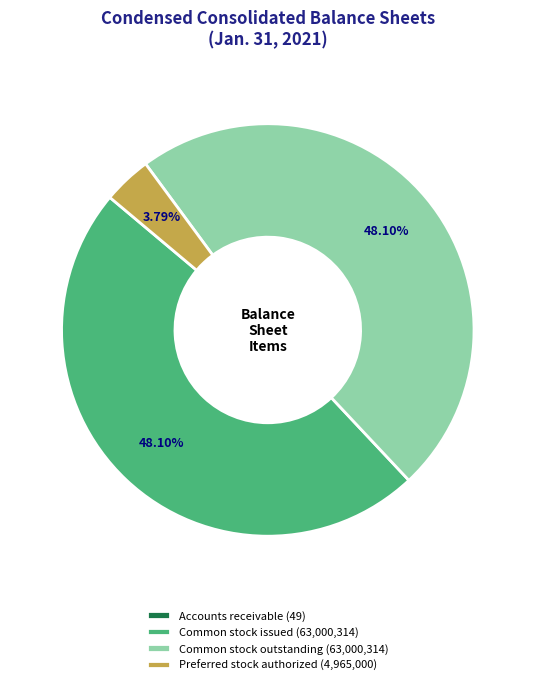

To the nearest percent, what is the difference between the largest and smallest slice percentages?

48%